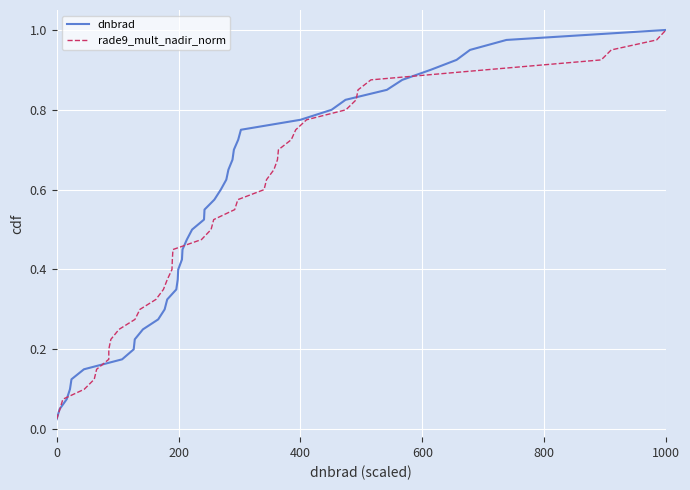

True or false: rade9_mult_nadir_norm has a value of 0.4 at 27.

False